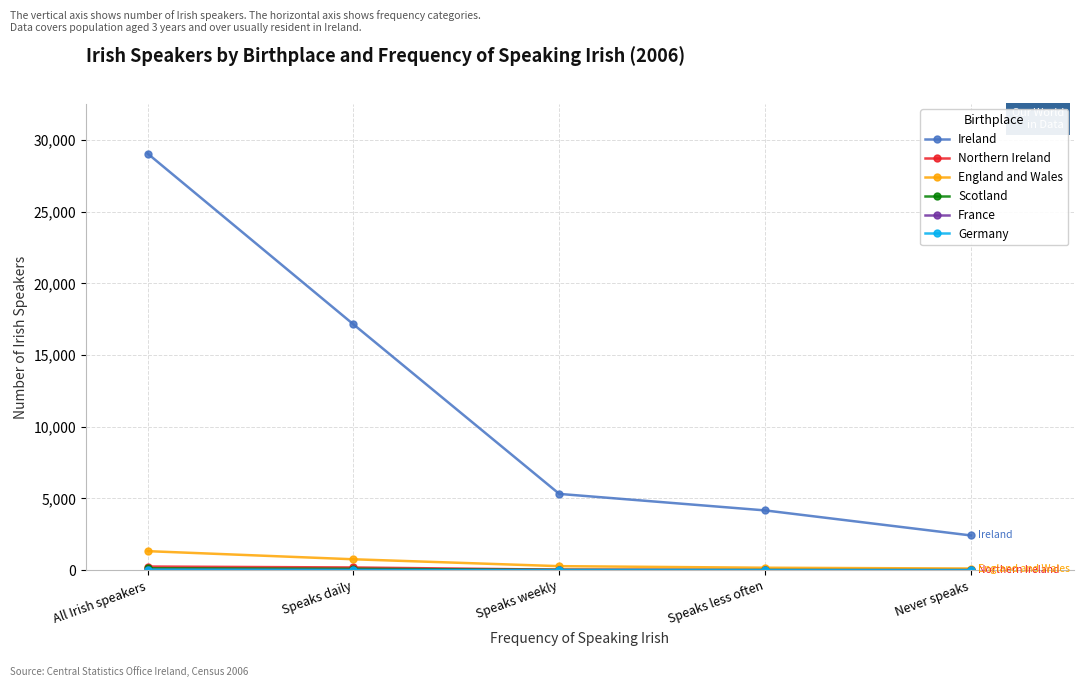

True or false: Ireland has a value of 17143 at Speaks daily.

True